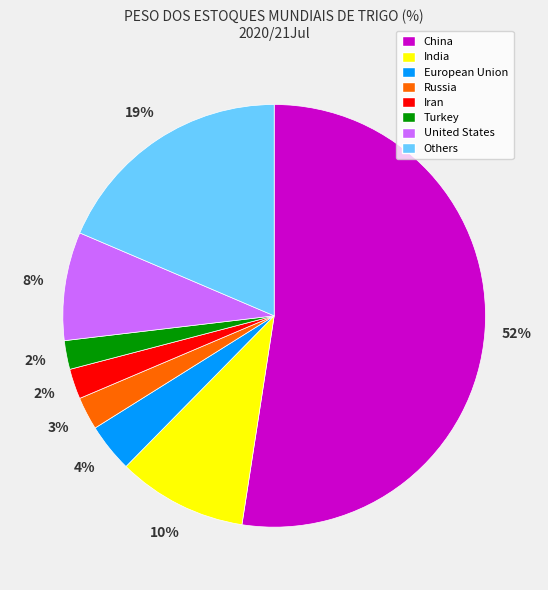

Is the sum of European Union and China greater than half?

Yes